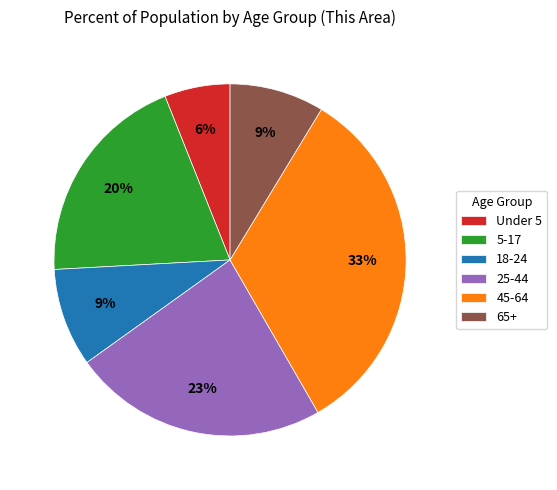

To the nearest percent, what is the average slice percentage?

17%